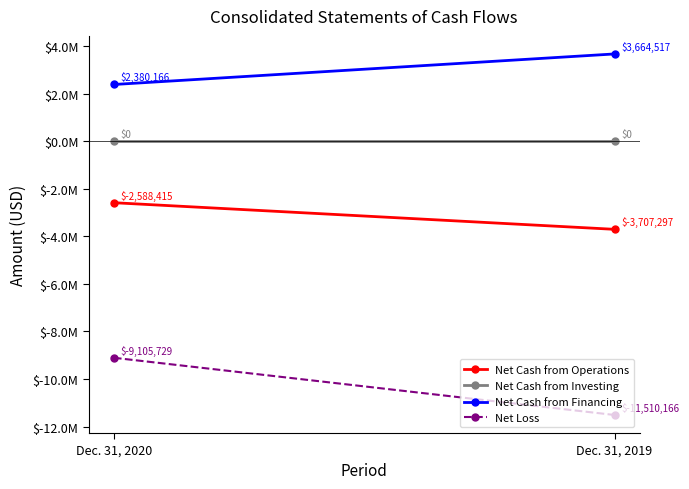

True or false: Net Cash from Operations has a value of -3707297 at Dec. 31, 2019.

True